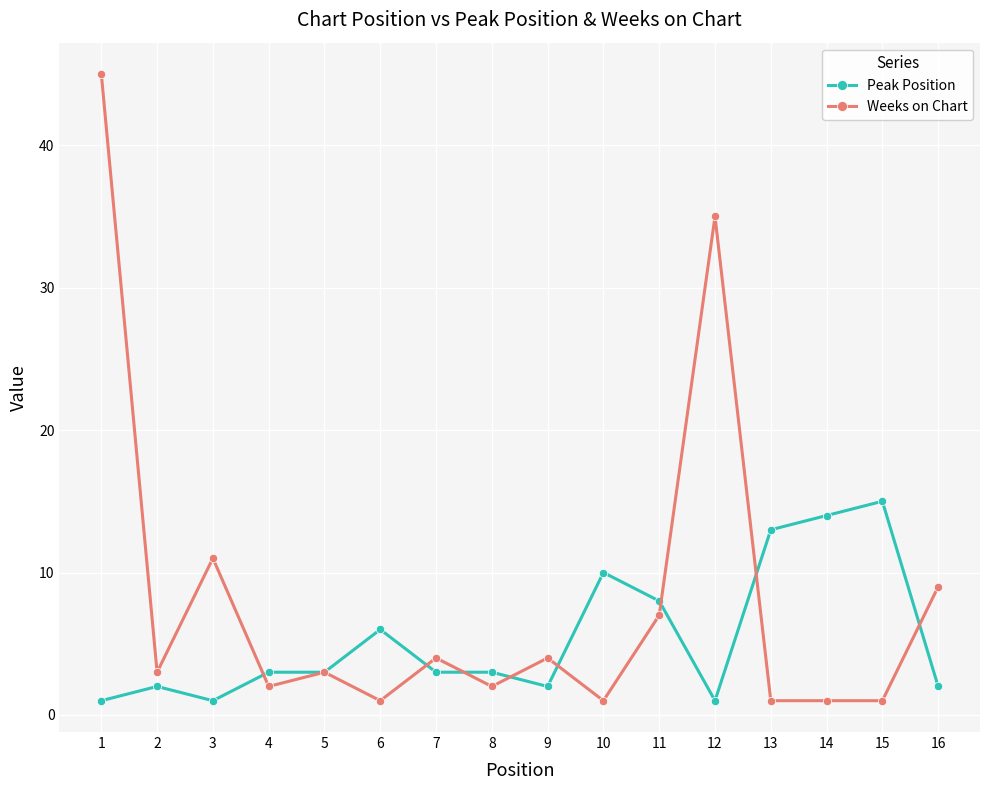

What is the minimum value for Peak Position?

1